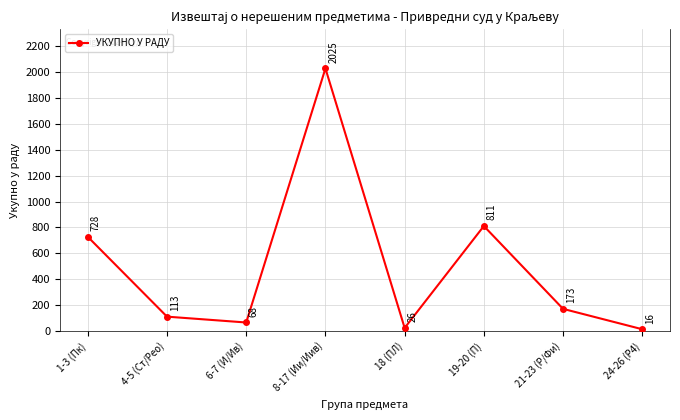

How many distinct data groups are displayed?

1